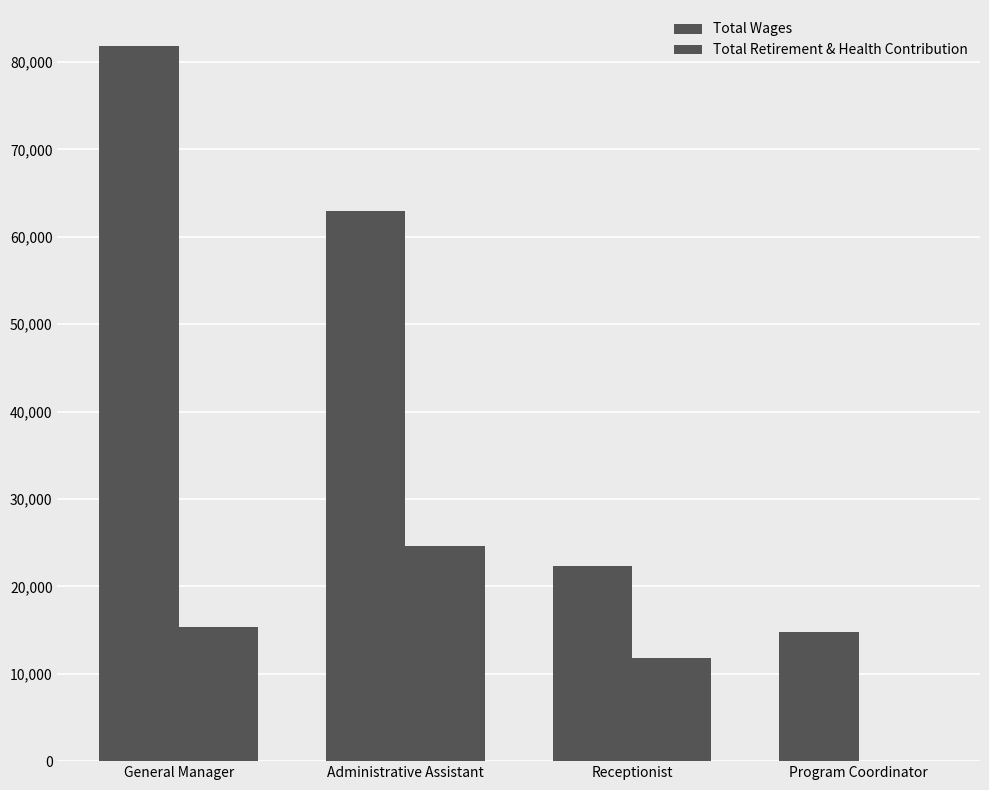

What is the spread (max minus min) of values at Program Coordinator?

14790